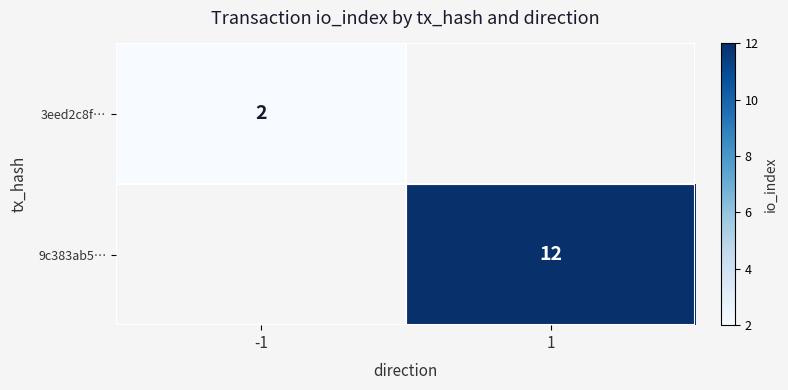

The 9c383ab5… series shows 12 at 1. True or false?

True